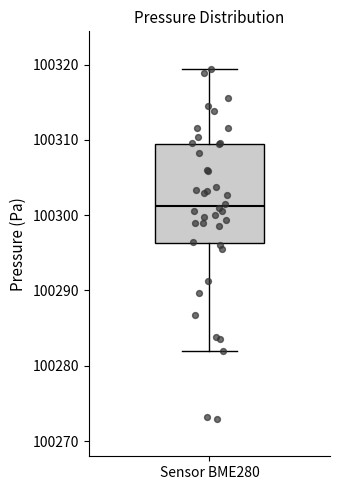

Where is the upper edge of the box for Sensor BME280 on the y-axis? The values are not printed on the chart, so give them approximately, as read against the axis.

100310